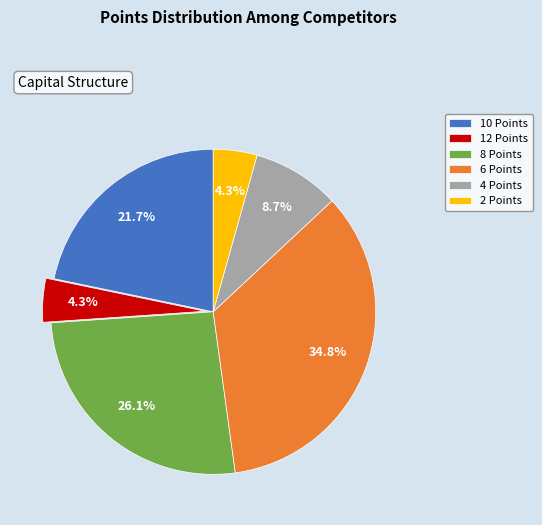

Is 2 Points the majority of the pie?

No